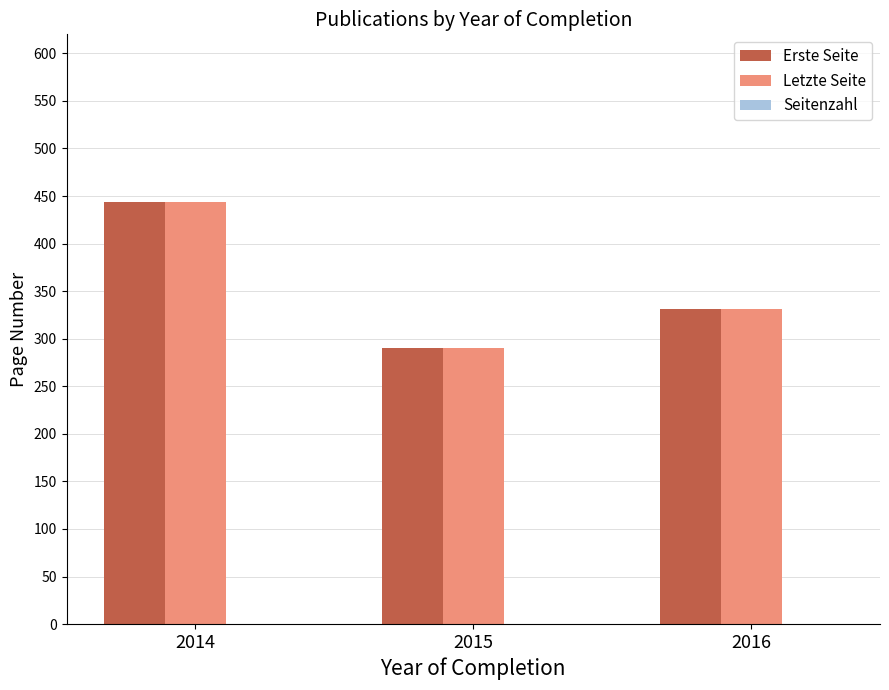

Where is Letzte Seite nearest to the value 367?

2016